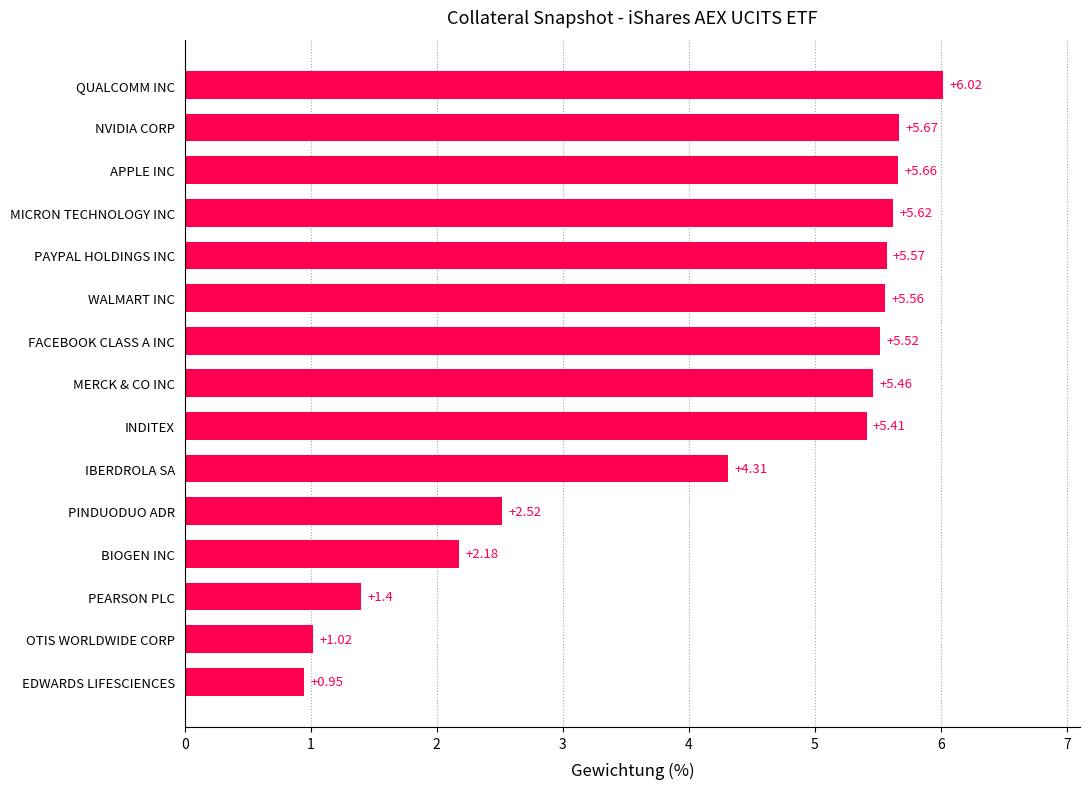

What is the label of the 8th bar from the bottom?

MERCK & CO INC